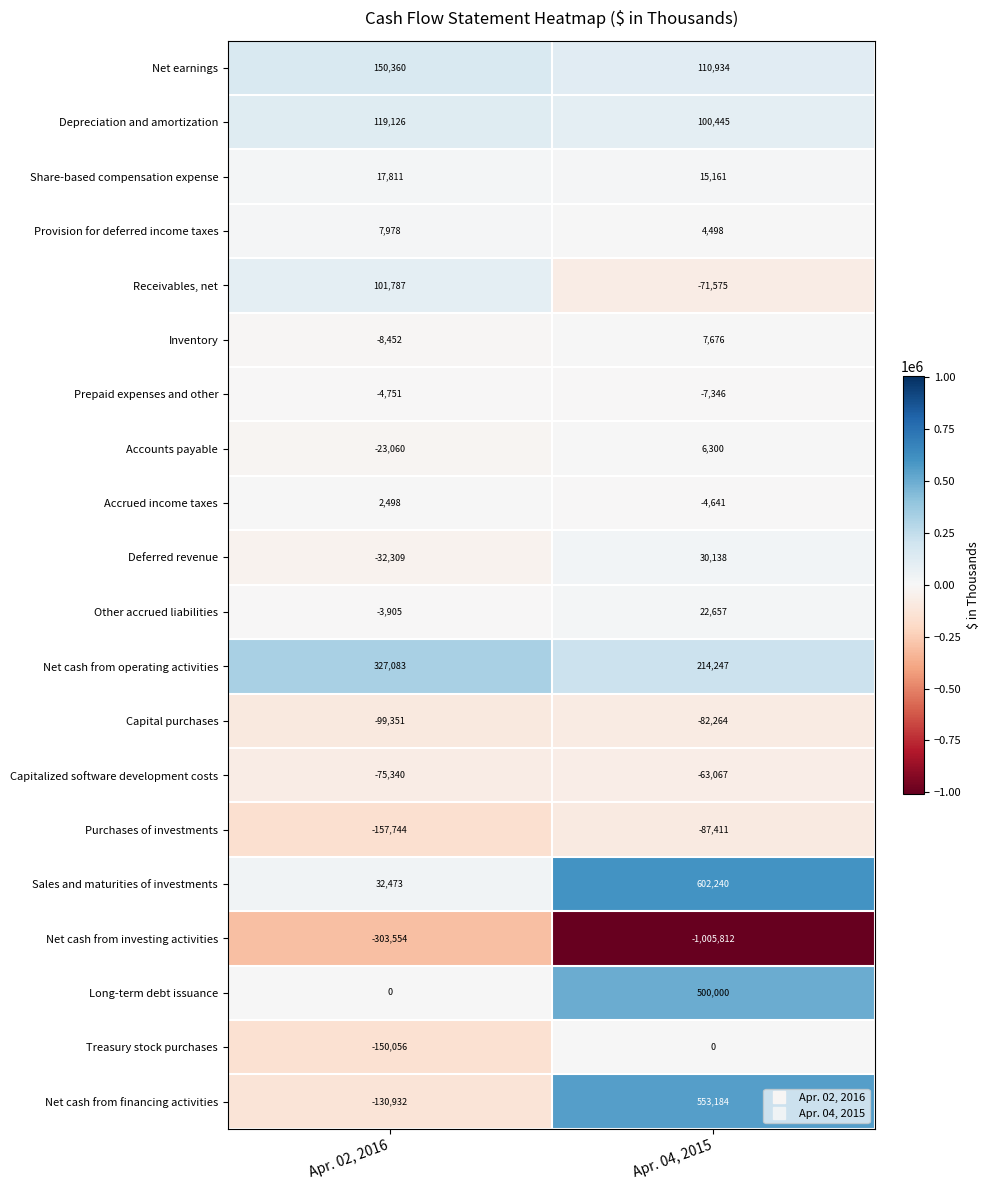

At which category does the chart reach its peak across all series?

Apr. 04, 2015